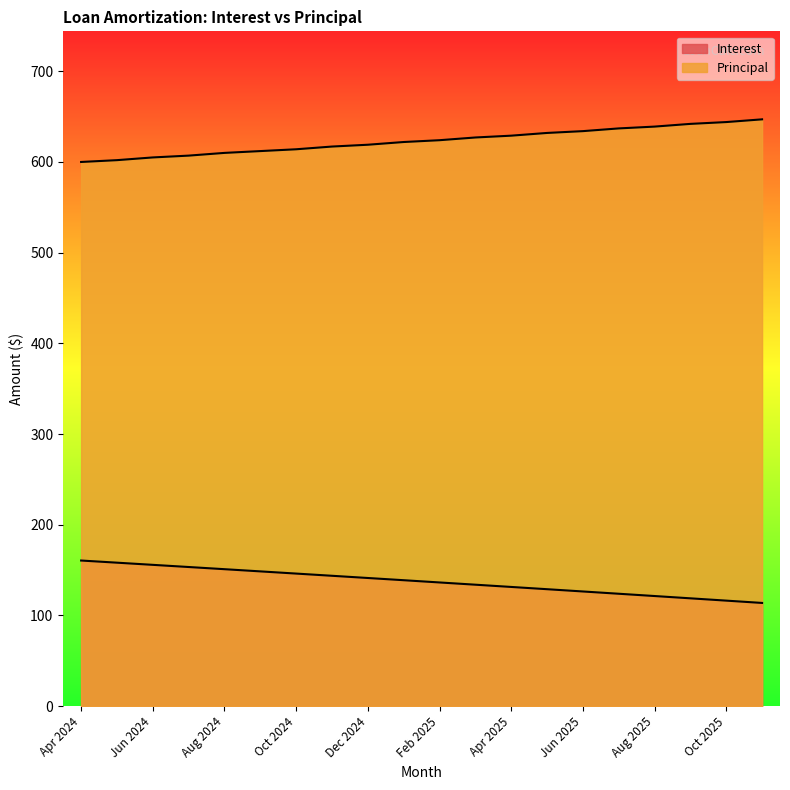

What is the total value across all series at Dec 2024?

760.2